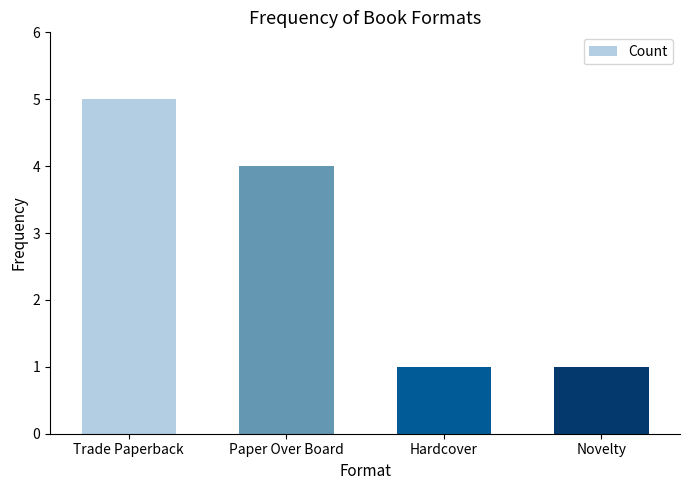

What is the label of the 4th bar from the right?

Trade Paperback